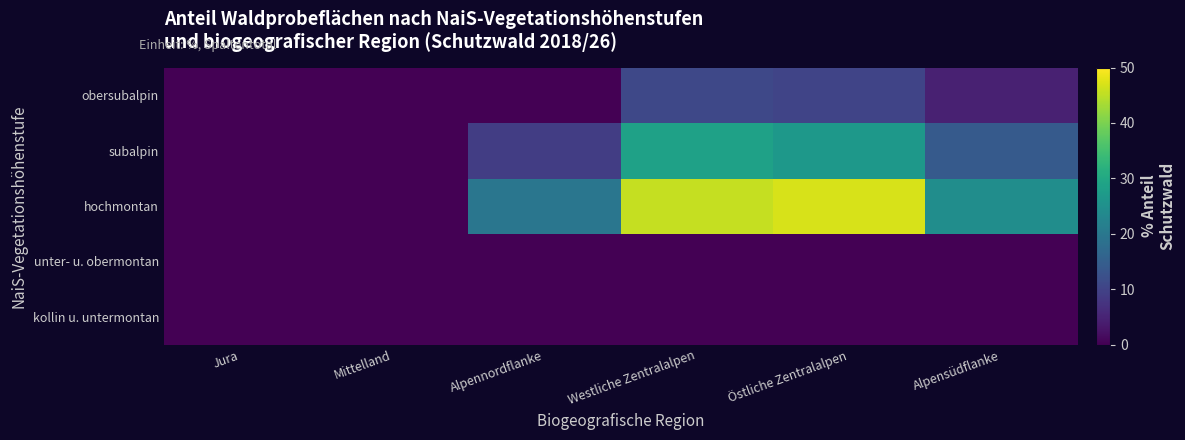

How many series are shown in this chart?

5